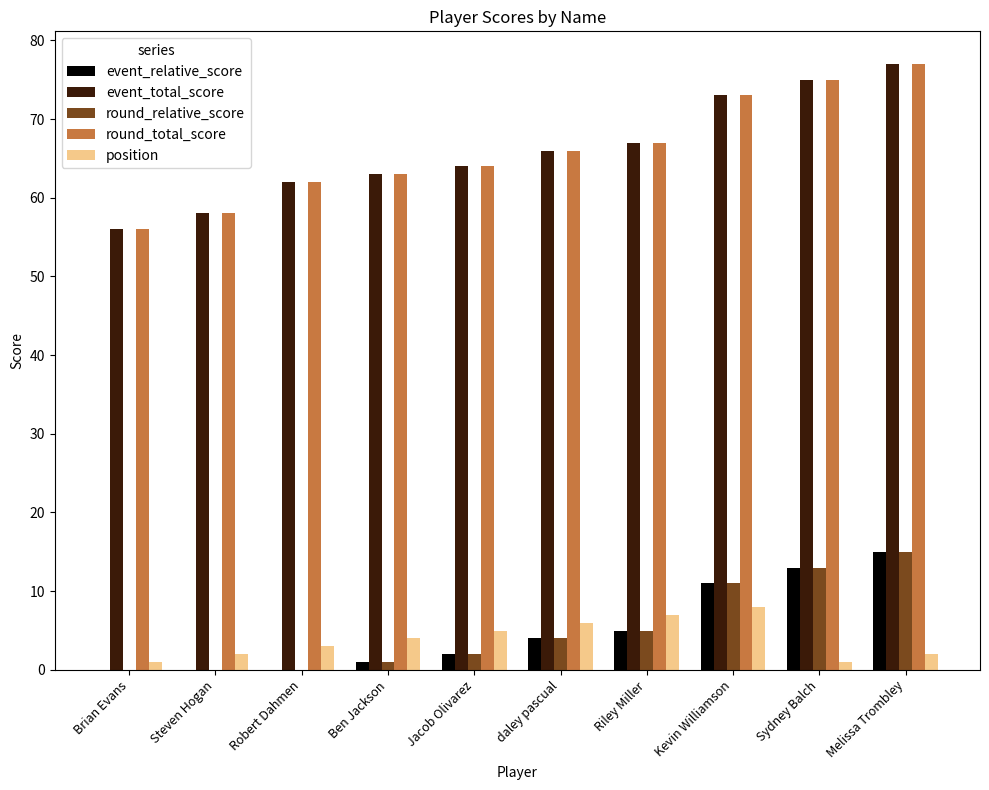

Which has a higher value, Robert Dahmen or Sydney Balch?

Sydney Balch